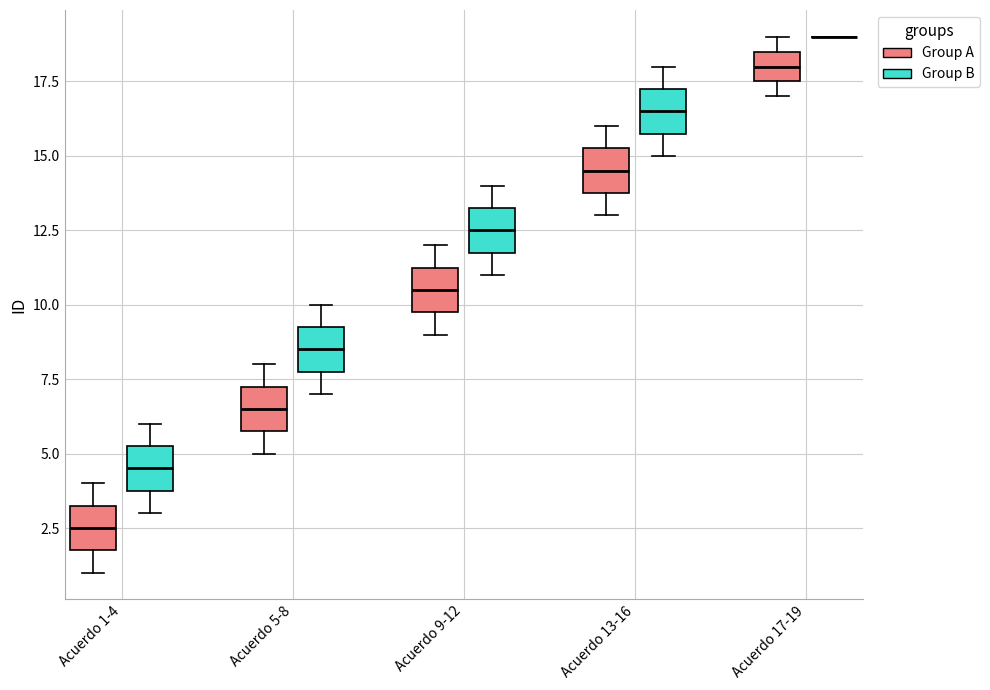

Reading left to right, read every box against the y-axis: the position of its median line, the range the box covers, and the ends of its whiskers. The values are not printed on the chart, so give them approximately, as read against the axis.

Acuerdo 1-4 (Group A): median 2.5, box 2.0 to 3.5, whiskers 1.0 to 4.0
Acuerdo 1-4 (Group B): median 4.5, box 4.0 to 5.5, whiskers 3.0 to 6.0
Acuerdo 5-8 (Group A): median 6.5, box 6.0 to 7.5, whiskers 5.0 to 8.0
Acuerdo 5-8 (Group B): median 8.5, box 8.0 to 9.5, whiskers 7.0 to 10.0
Acuerdo 9-12 (Group A): median 10.5, box 10.0 to 11.5, whiskers 9.0 to 12.0
Acuerdo 9-12 (Group B): median 12.5, box 12.0 to 13.5, whiskers 11.0 to 14.0
Acuerdo 13-16 (Group A): median 14.5, box 14.0 to 15.5, whiskers 13.0 to 16.0
Acuerdo 13-16 (Group B): median 16.5, box 16.0 to 17.5, whiskers 15.0 to 18.0
Acuerdo 17-19 (Group A): median 18.0, box 17.5 to 18.5, whiskers 17.0 to 19.0
Acuerdo 17-19 (Group B): box collapsed to a line at 19.0, whiskers 19.0 to 19.0